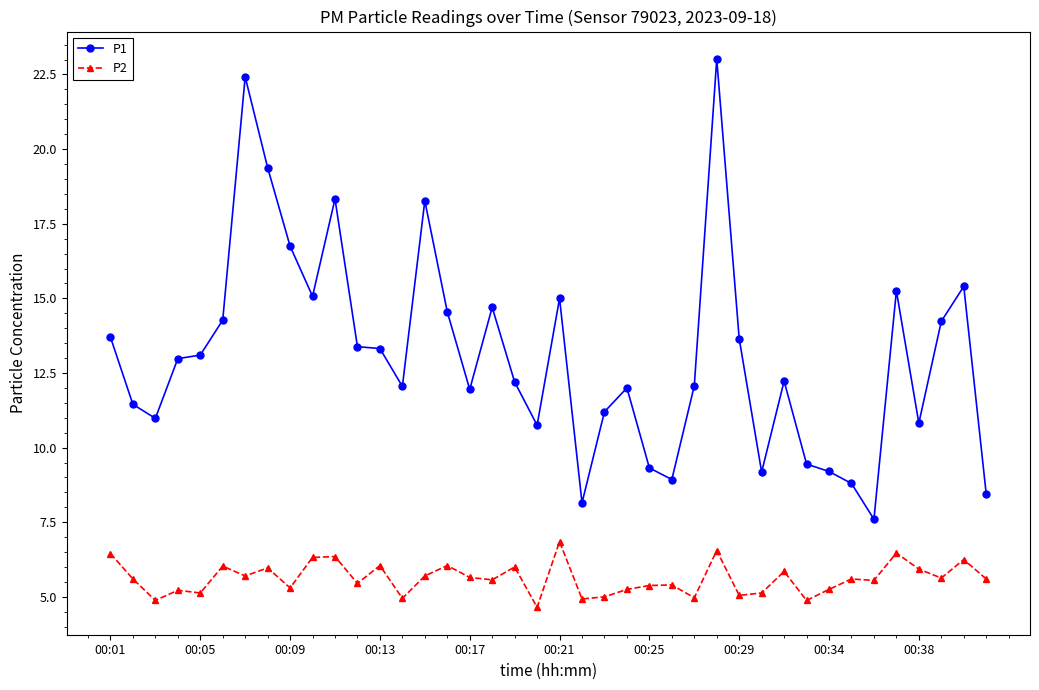

True or false: P2 and P1 cross at least once.

False